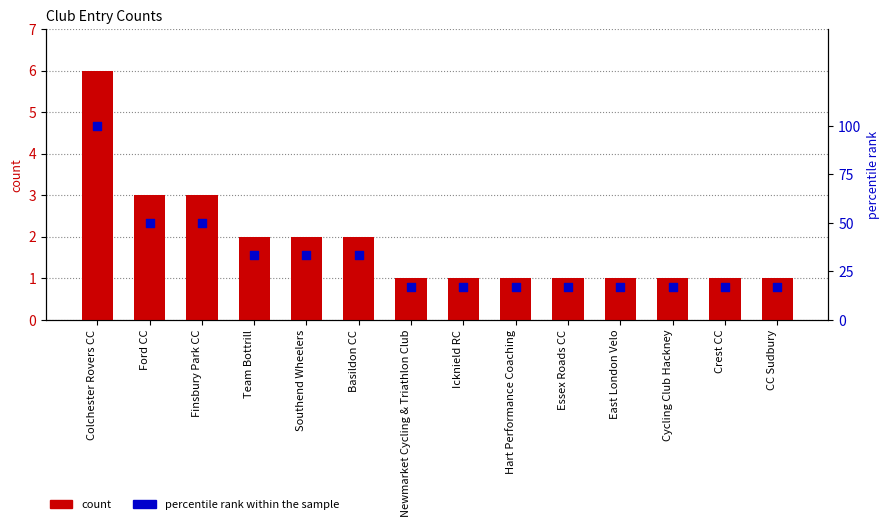

At which category is the sum across all series the highest?

Colchester Rovers CC